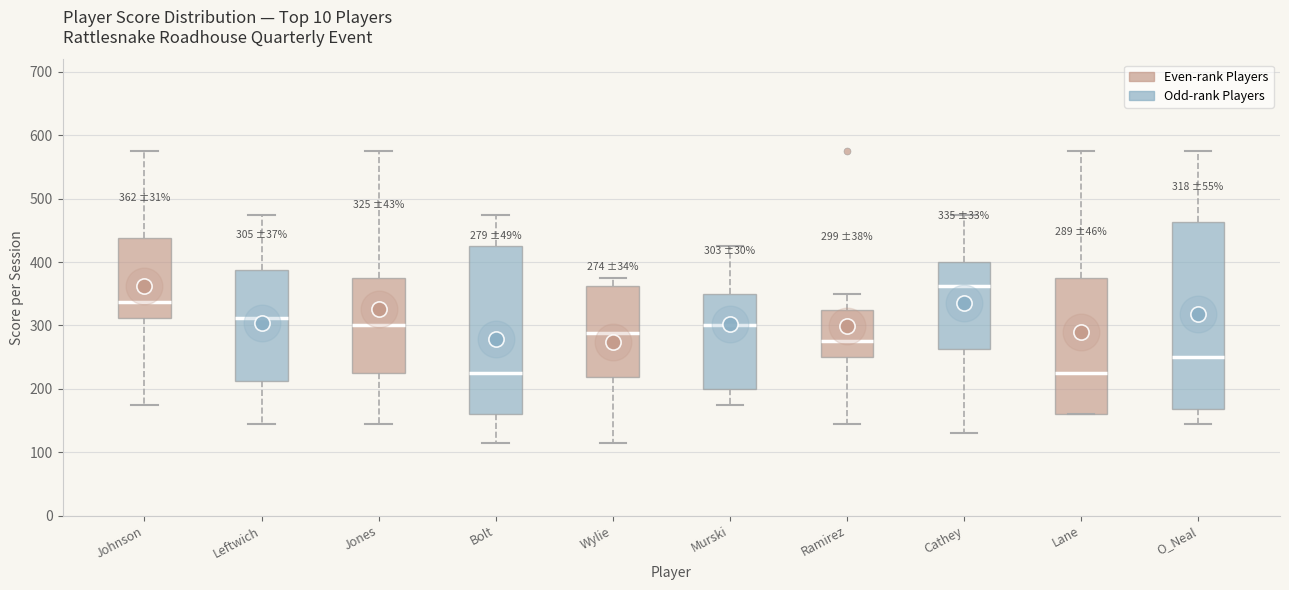

Which box's median line is the highest?

Cathey